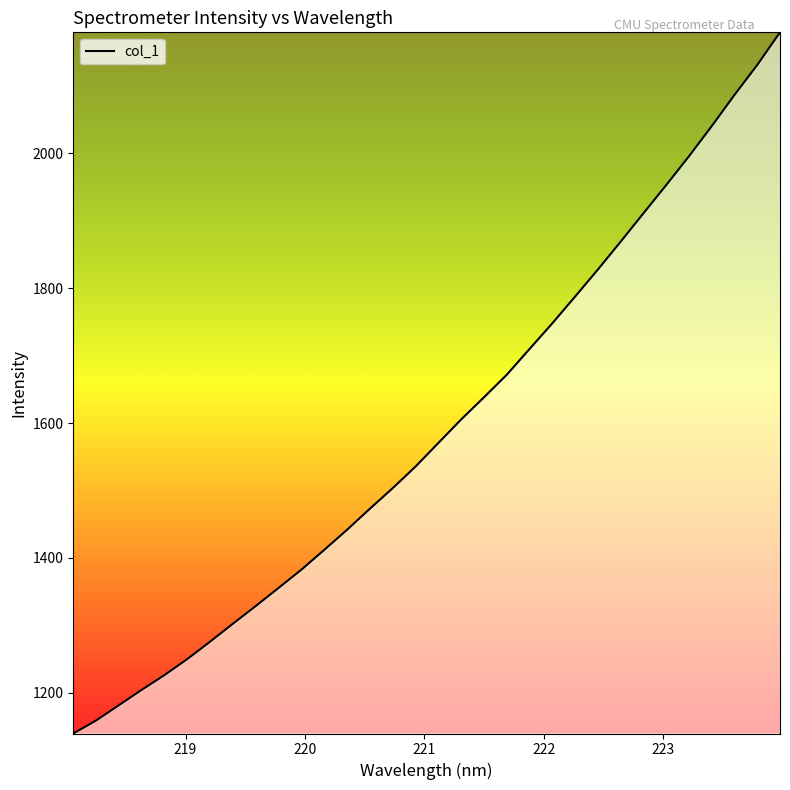

What is the minimum value shown in the chart?

1139.5